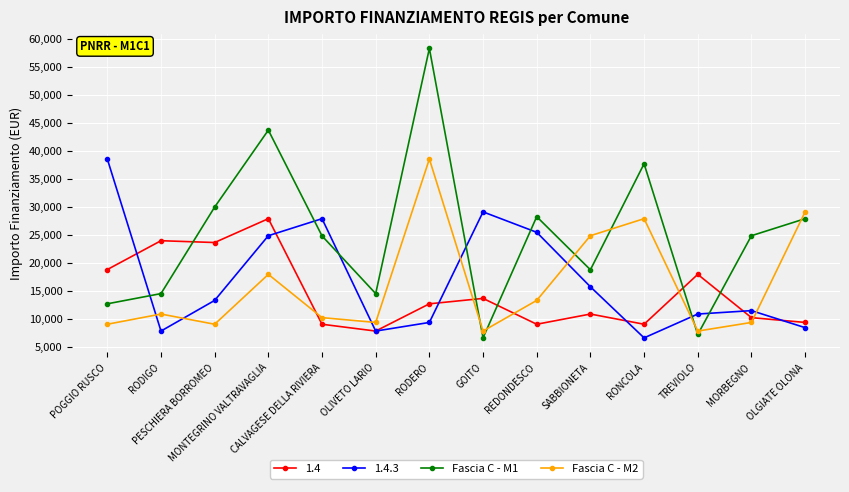

What is the maximum value shown in the chart?

58272